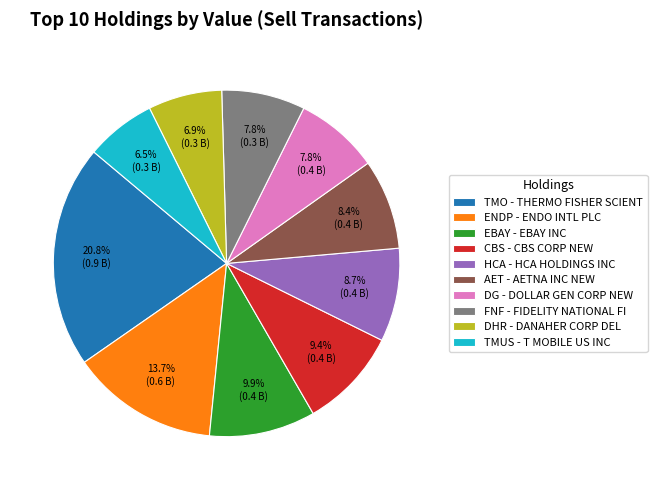

What is the ratio of the value at TMO - THERMO FISHER SCIENT to the value at HCA - HCA HOLDINGS INC?

2.4